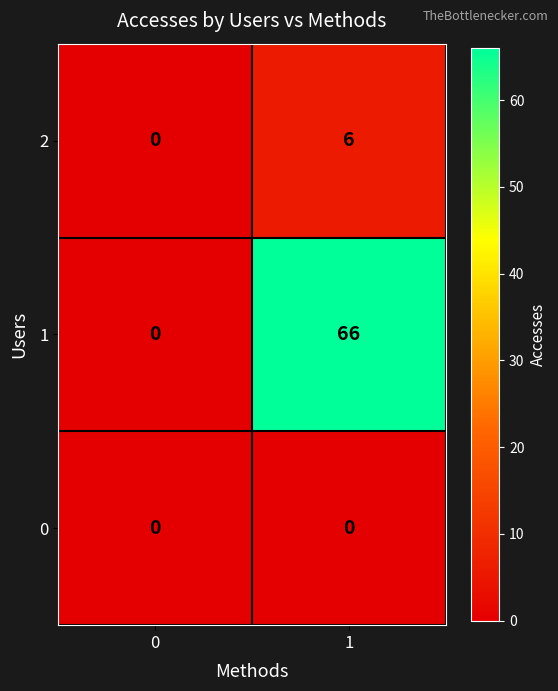

The value of 1 at 1 is 66. True or false?

True